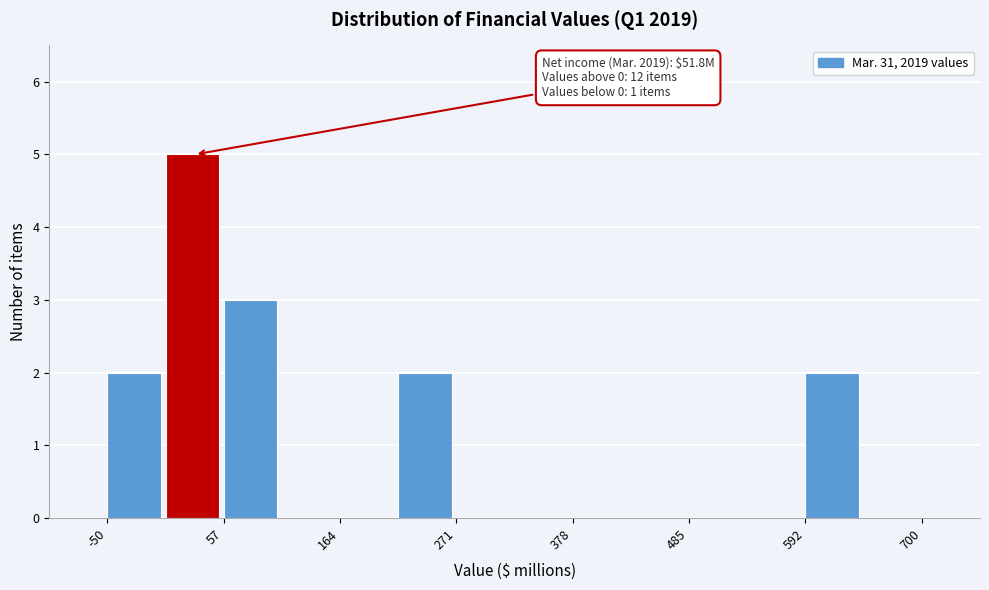

Read against the x-axis, roughly where is the centre of the tallest bar?

20